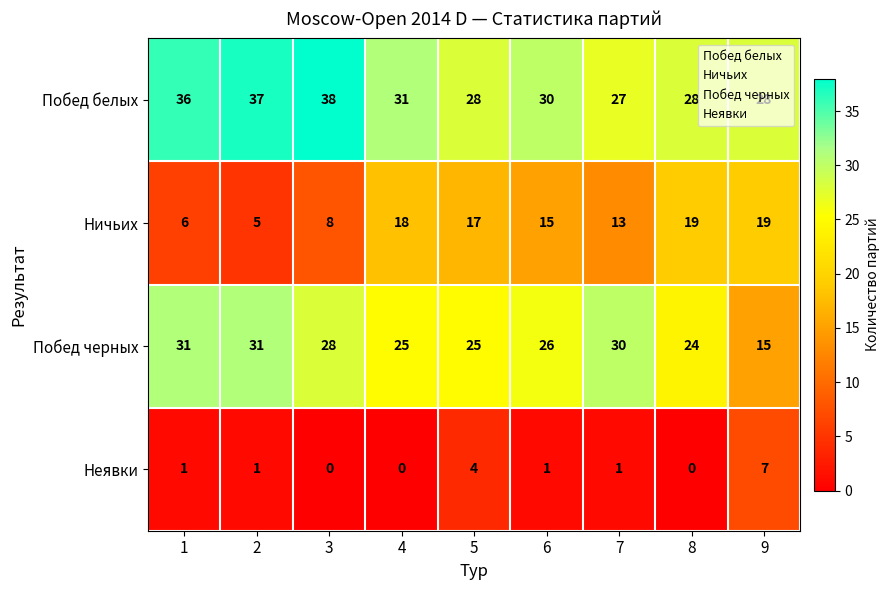

At 4, list the series in order from largest to smallest.

Побед белых, Побед черных, Ничьих, Неявки